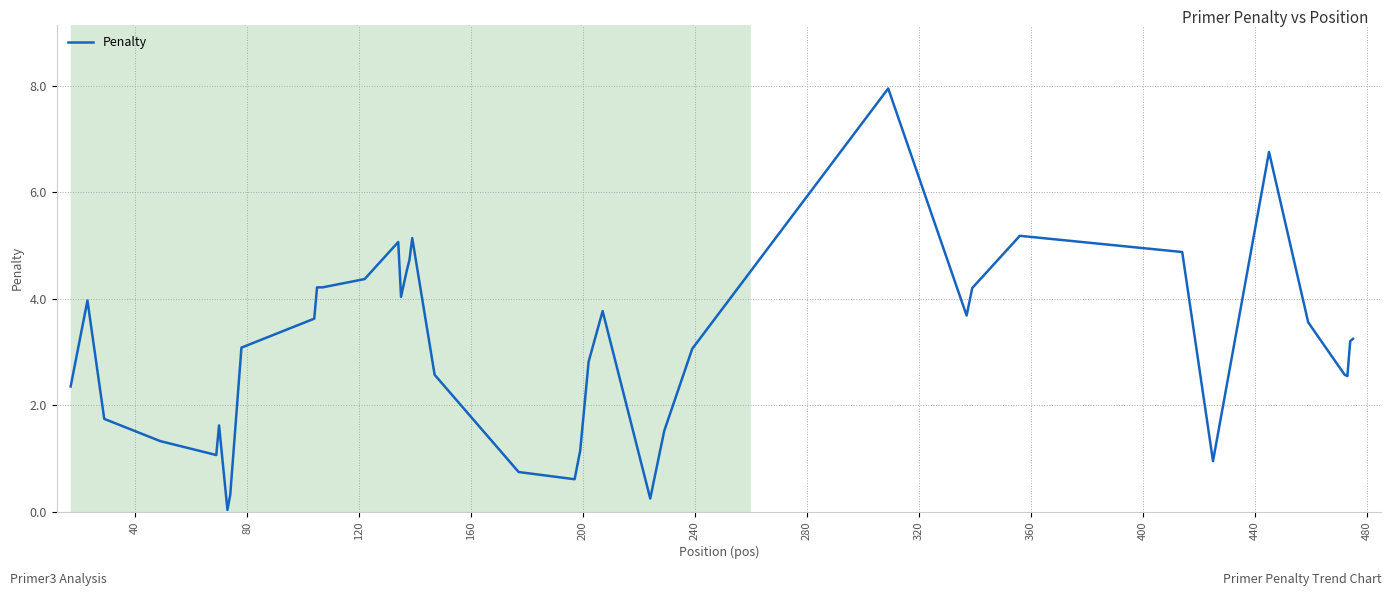

What is the maximum value shown in the chart?

8.0